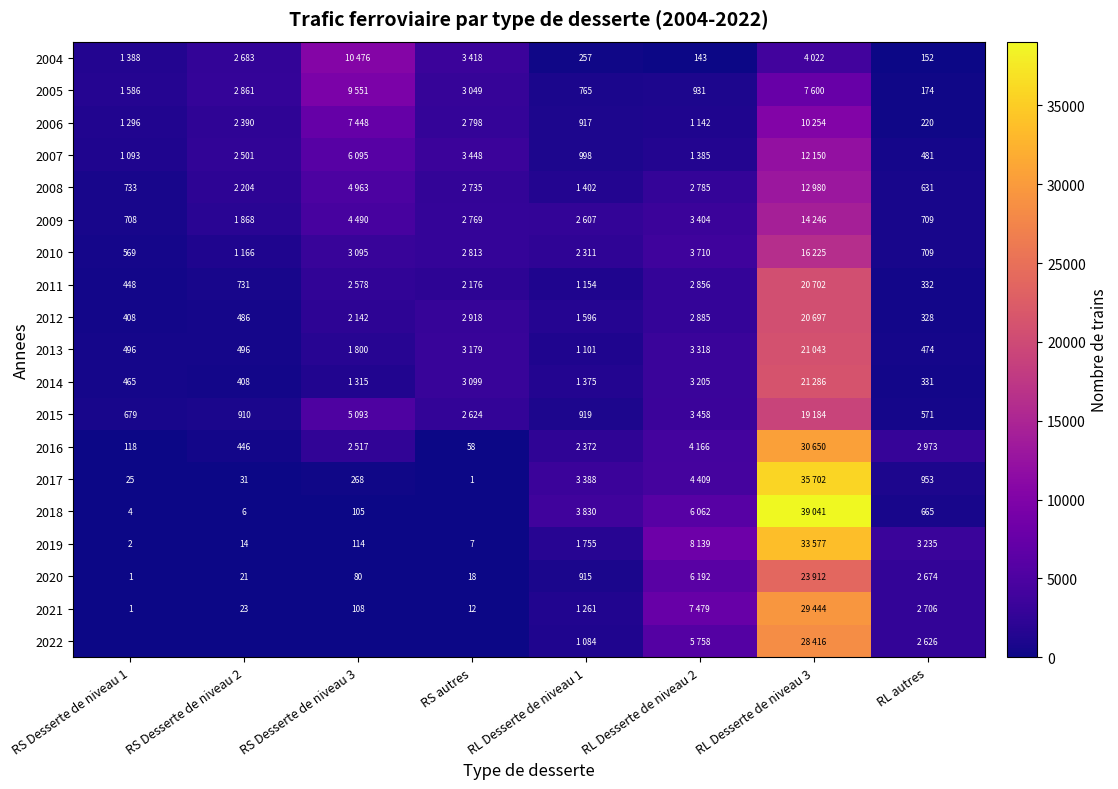

What is the difference between the highest and lowest values at RS autres?

3448